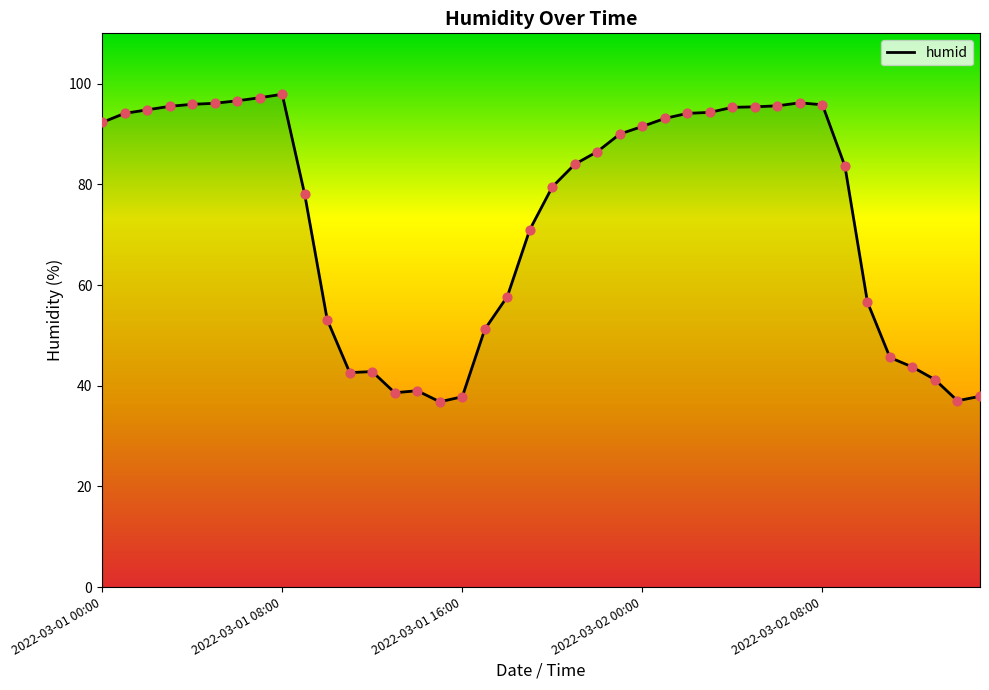

What is the difference between the maximum and minimum values?

61.1